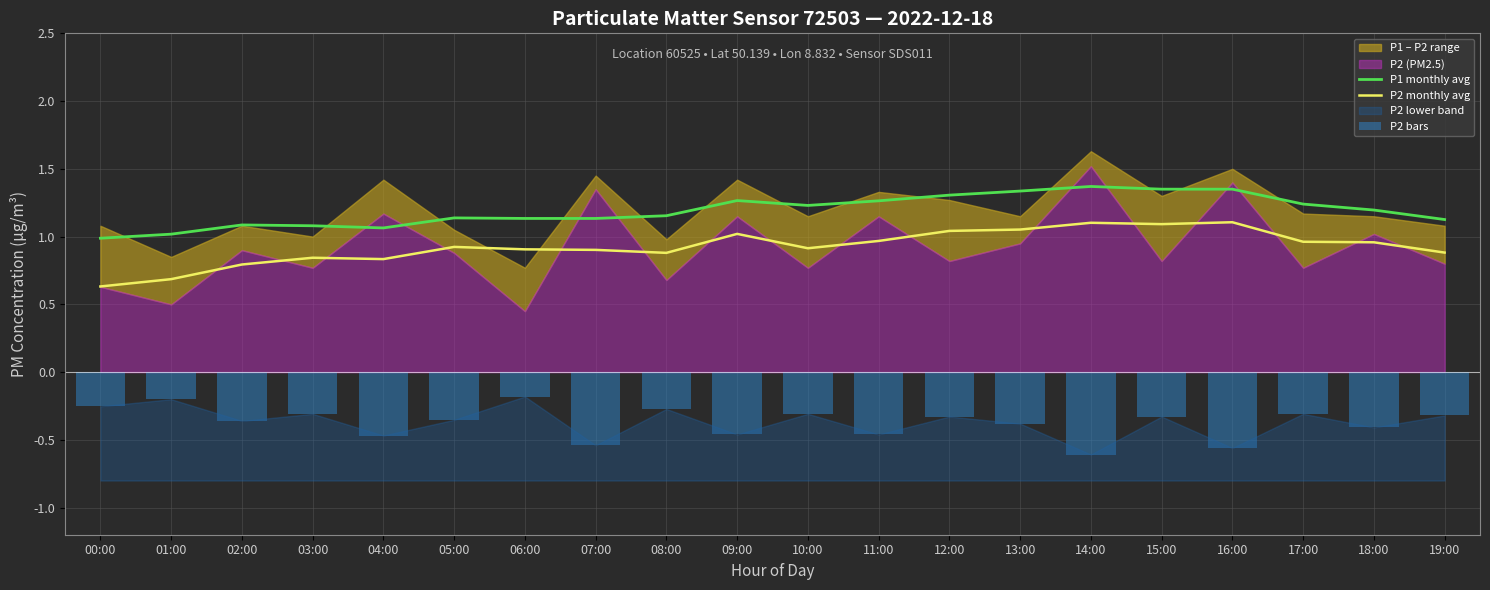

Is the value of P2 bars at 07:00 greater than the value of P2 monthly avg at 10:00?

No